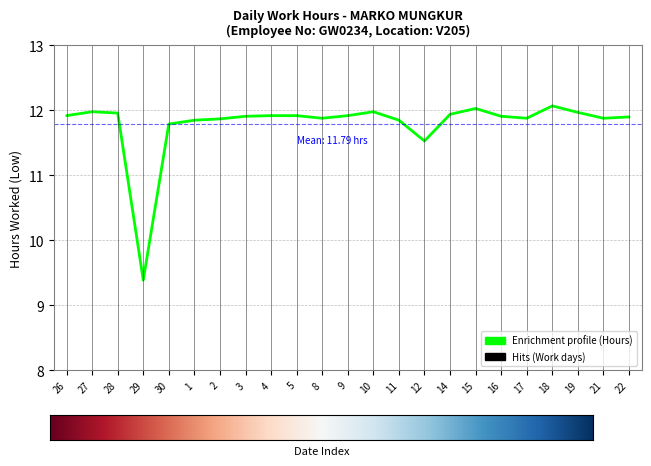

What is the ratio of the value at 30 to the value at 11?

1.0